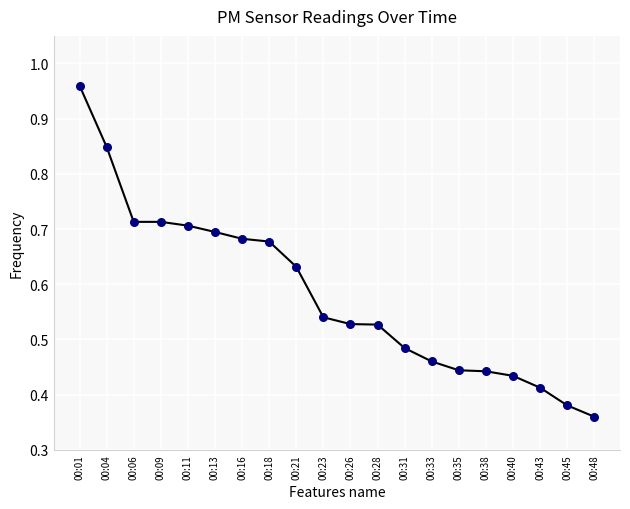

Which has a higher value, 00:06 or 00:04?

00:04